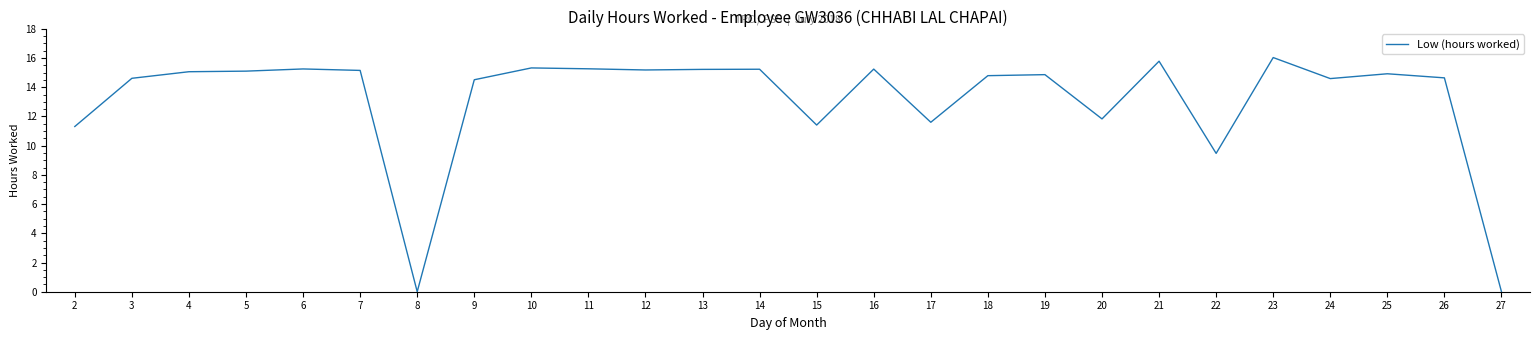

What is the approximate value at 19?

14.9